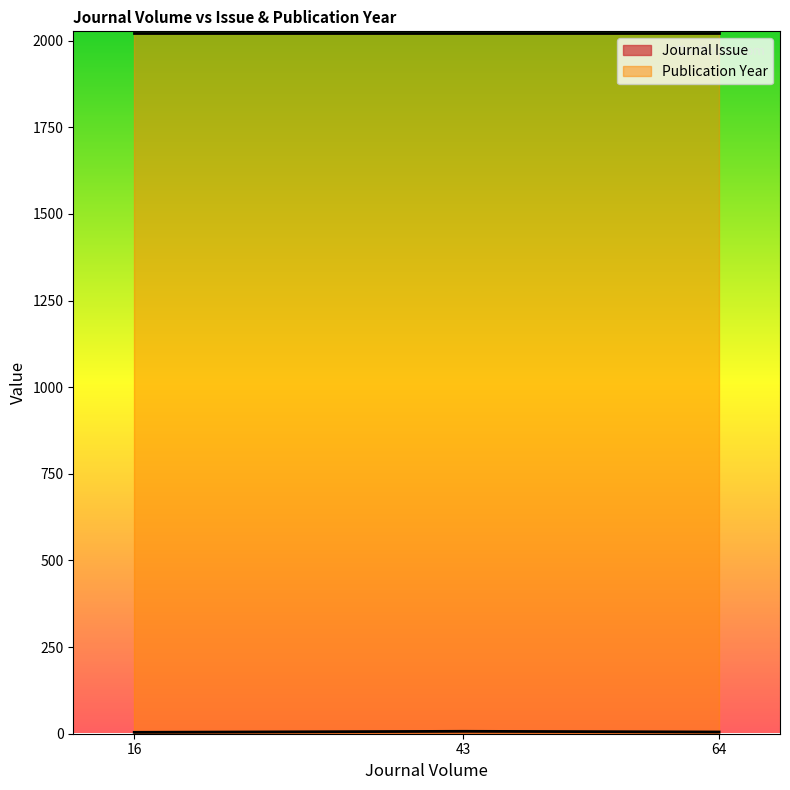

Where does the data first go above 5?

43